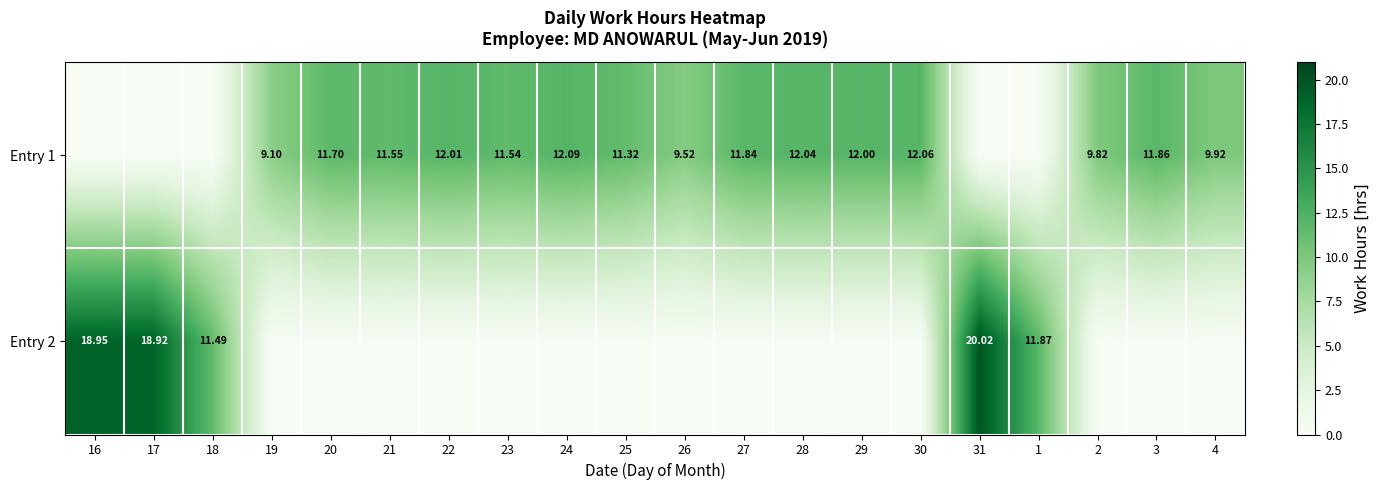

Is the value of Entry 1 at 1 greater than the value of Entry 2 at 30?

No